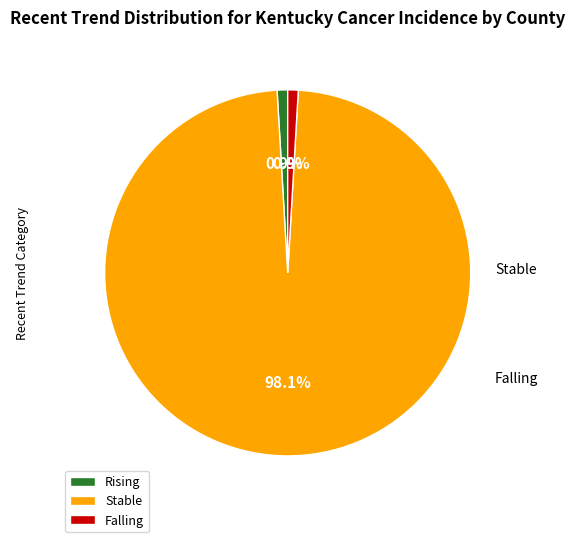

To the nearest percent, what is the difference between the largest and smallest slice percentages?

97%